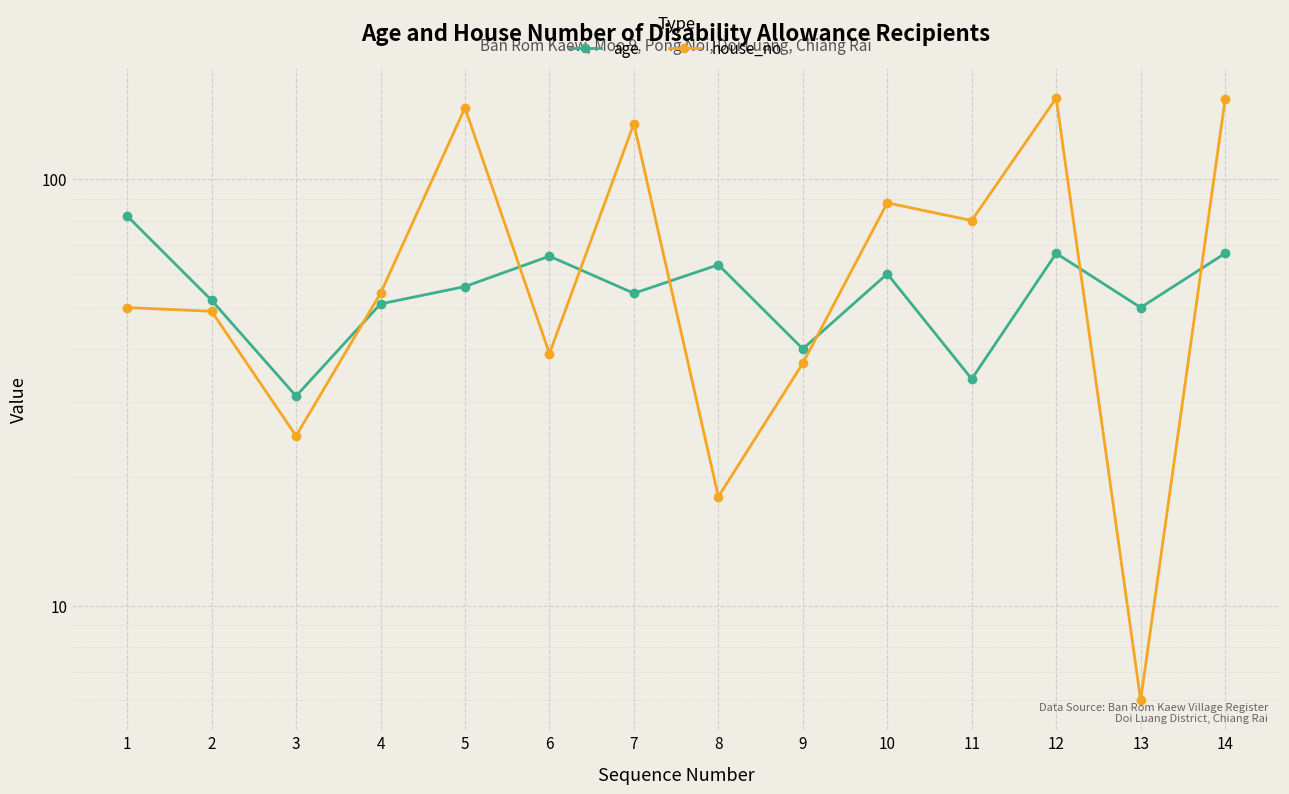

What is the greatest value displayed?

155